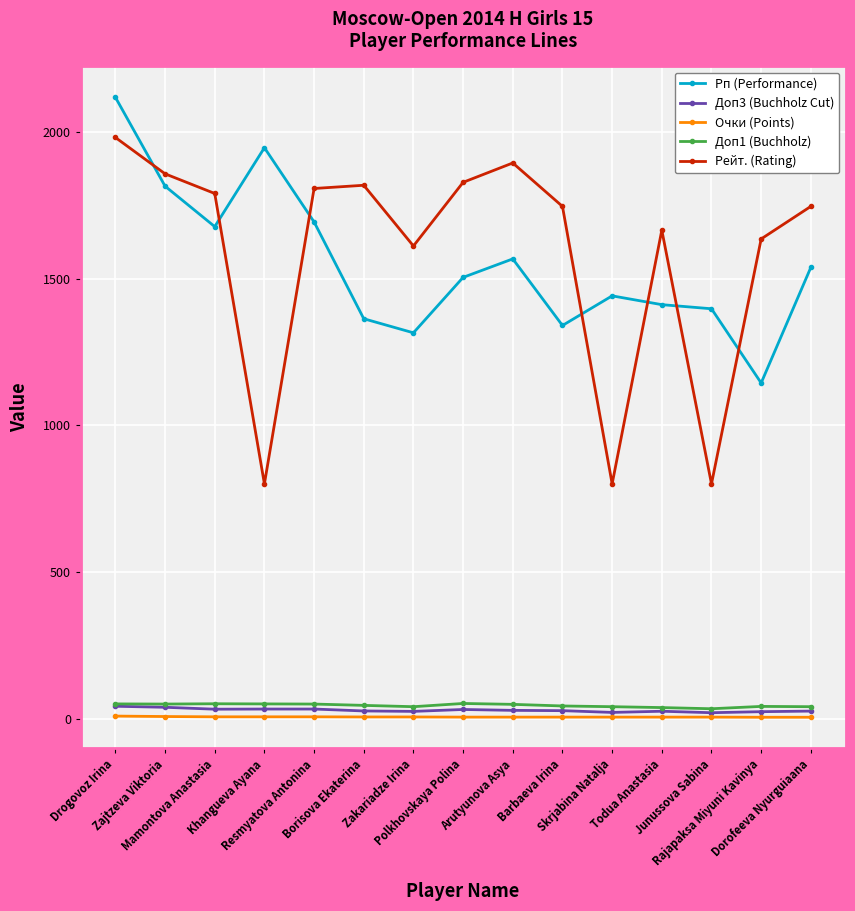

Does the chart have visible grid lines?

Yes